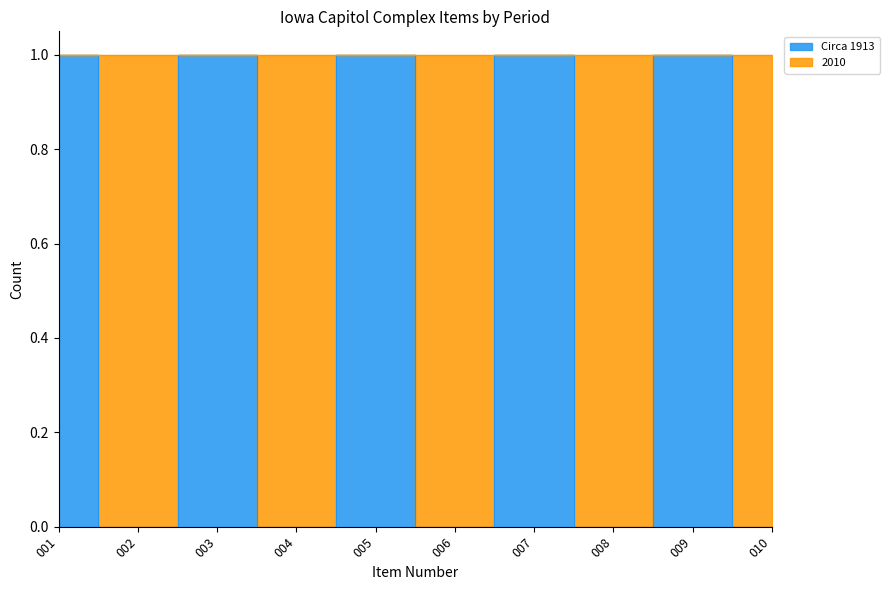

Is this an area chart (filled region under the line)?

No